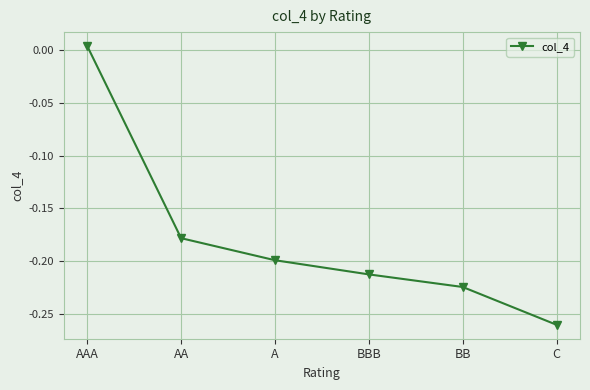

True or false: the data has more than 0 interior local peaks.

False